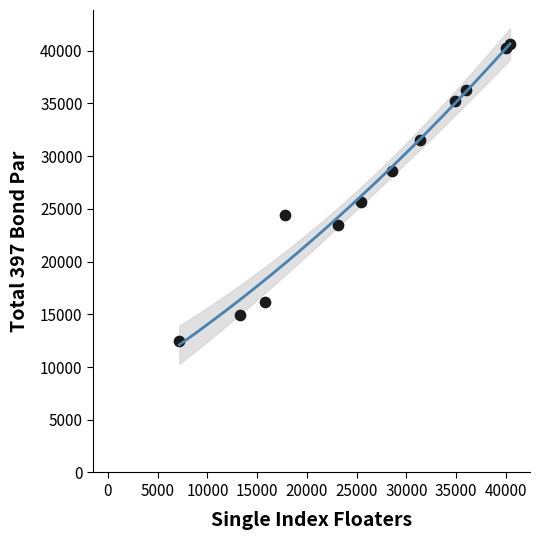

What Y value in the scatter plot is closest to 26551?

25625.8